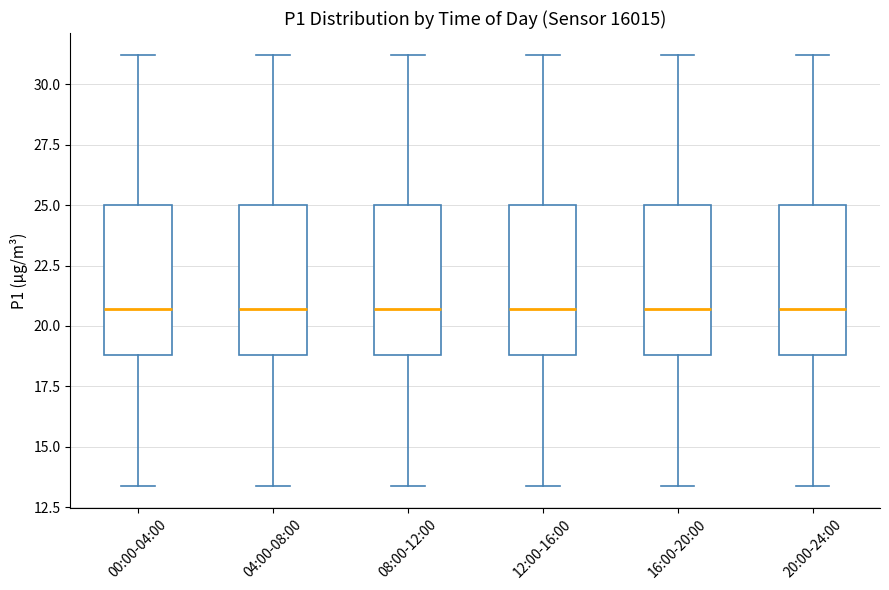

Reading left to right, transcribe this box plot: for each box, give where its median line is, the range the box spans, and where its two whiskers end, as read against the y-axis. The values are not printed on the chart, so give them approximately, as read against the axis.

00:00-04:00: median 20.5, box 19.0 to 25.0, whiskers 13.5 to 31.0
04:00-08:00: median 20.5, box 19.0 to 25.0, whiskers 13.5 to 31.0
08:00-12:00: median 20.5, box 19.0 to 25.0, whiskers 13.5 to 31.0
12:00-16:00: median 20.5, box 19.0 to 25.0, whiskers 13.5 to 31.0
16:00-20:00: median 20.5, box 19.0 to 25.0, whiskers 13.5 to 31.0
20:00-24:00: median 20.5, box 19.0 to 25.0, whiskers 13.5 to 31.0